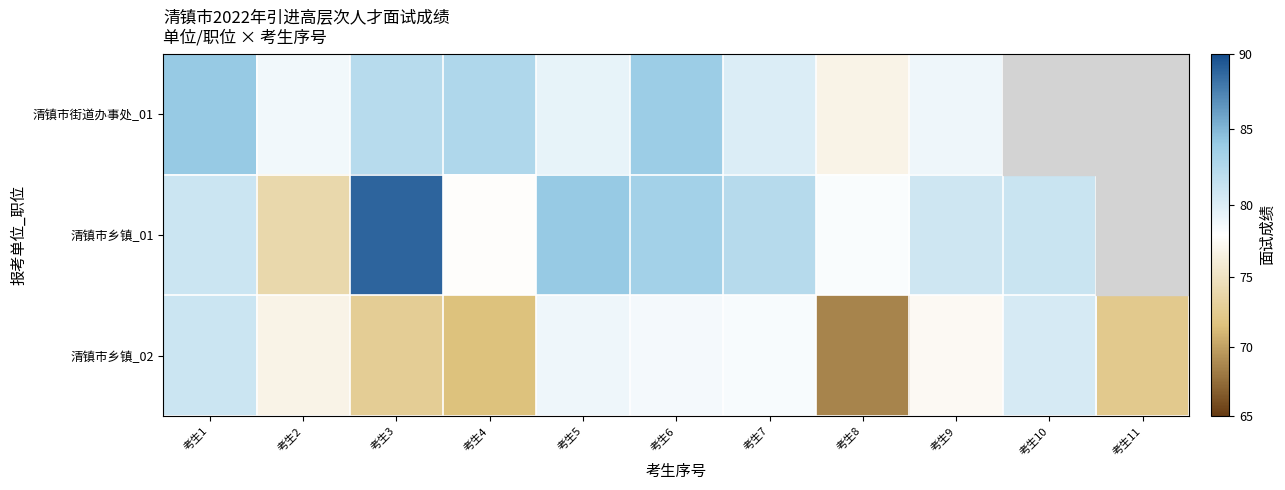

Is the value of 清镇市乡镇_01 at 考生1 greater than the value of 清镇市乡镇_02 at 考生7?

Yes